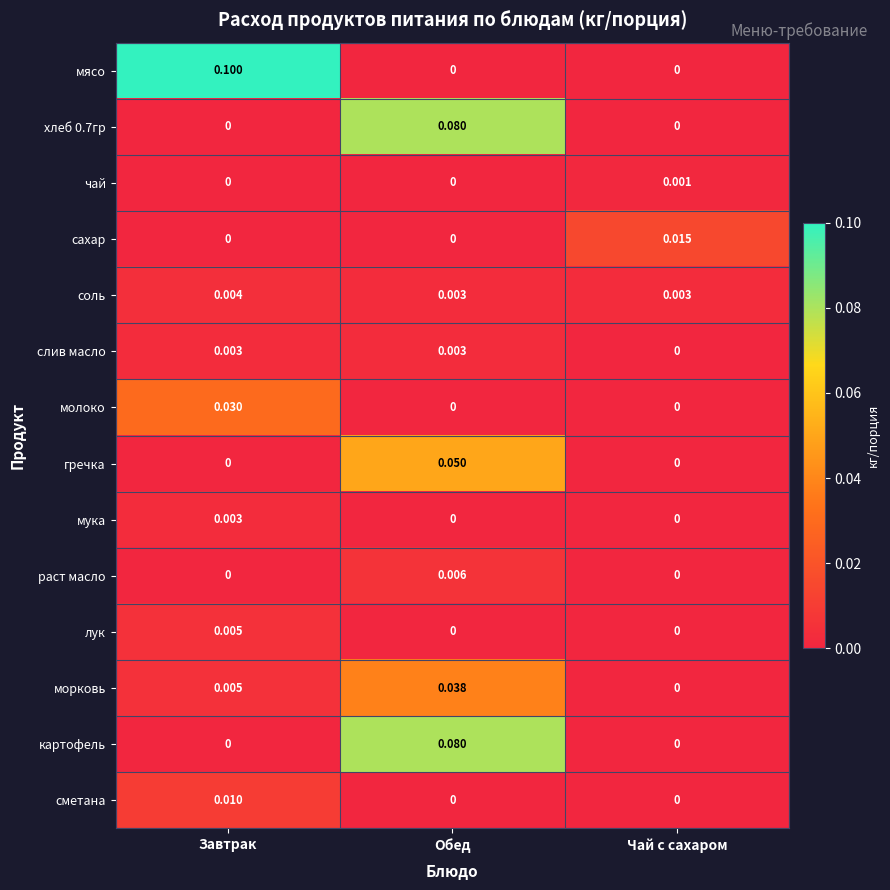

At which label is морковь closest to 0?

Чай с сахаром